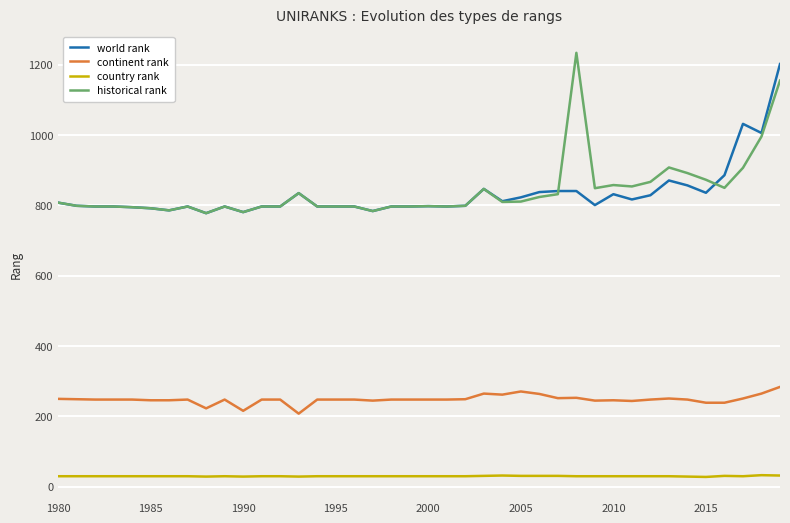

What is the difference between the second highest and minimum values in the continent rank series?

63